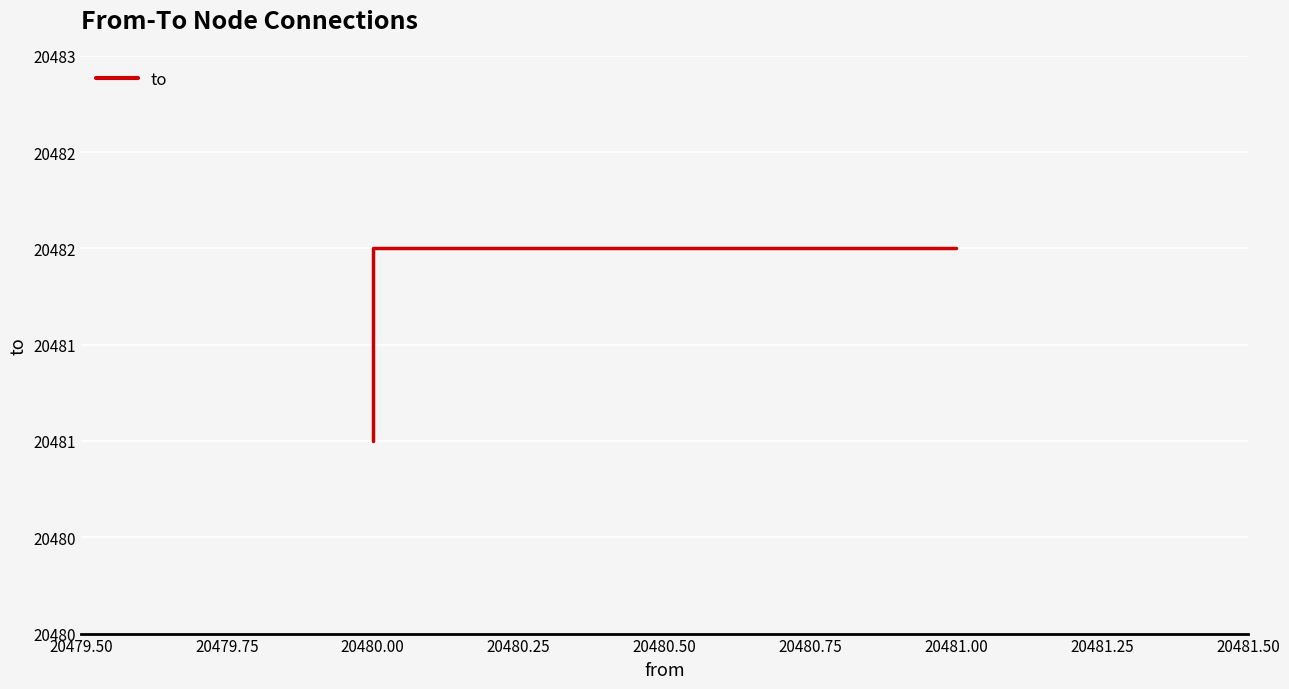

What is the difference between the maximum and minimum values?

1